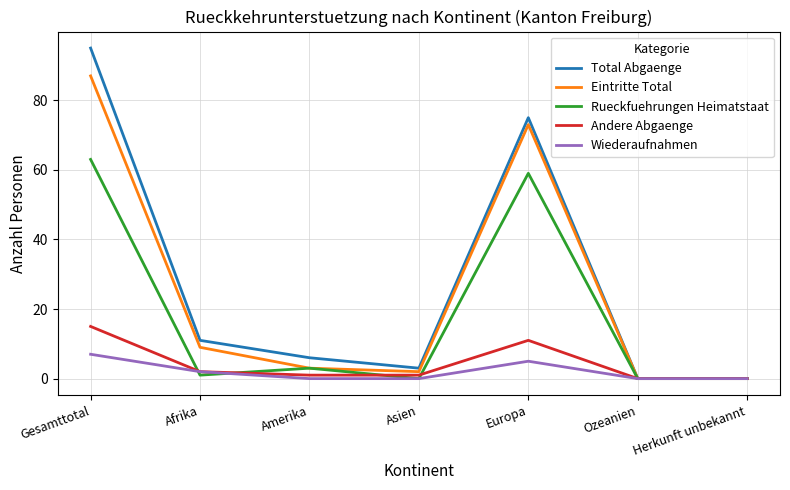

Reading left to right, list all the values displayed in this chart.

Total Abgaenge: Gesamttotal=95	Afrika=11	Amerika=6	Asien=3	Europa=75	Ozeanien=0	Herkunft unbekannt=0
Eintritte Total: Gesamttotal=87	Afrika=9	Amerika=3	Asien=2	Europa=73	Ozeanien=0	Herkunft unbekannt=0
Rueckfuehrungen Heimatstaat: Gesamttotal=63	Afrika=1	Amerika=3	Asien=0	Europa=59	Ozeanien=0	Herkunft unbekannt=0
Andere Abgaenge: Gesamttotal=15	Afrika=2	Amerika=1	Asien=1	Europa=11	Ozeanien=0	Herkunft unbekannt=0
Wiederaufnahmen: Gesamttotal=7	Afrika=2	Amerika=0	Asien=0	Europa=5	Ozeanien=0	Herkunft unbekannt=0